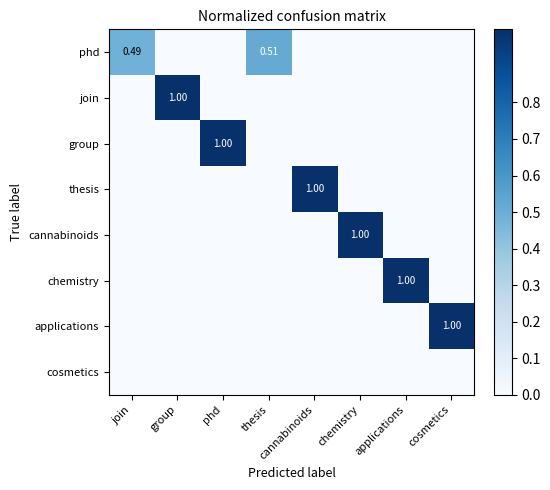

What is the average value of the thesis series?

0.1